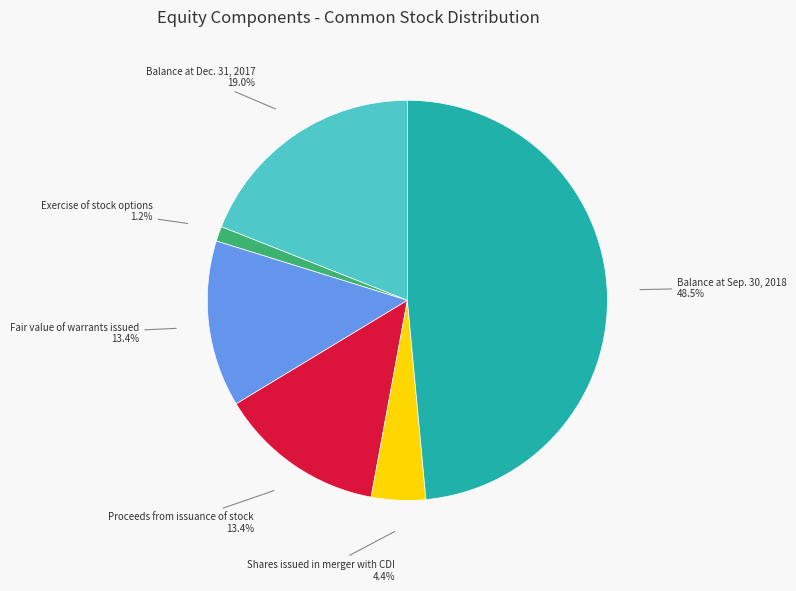

Count the number of slices in the pie.

6